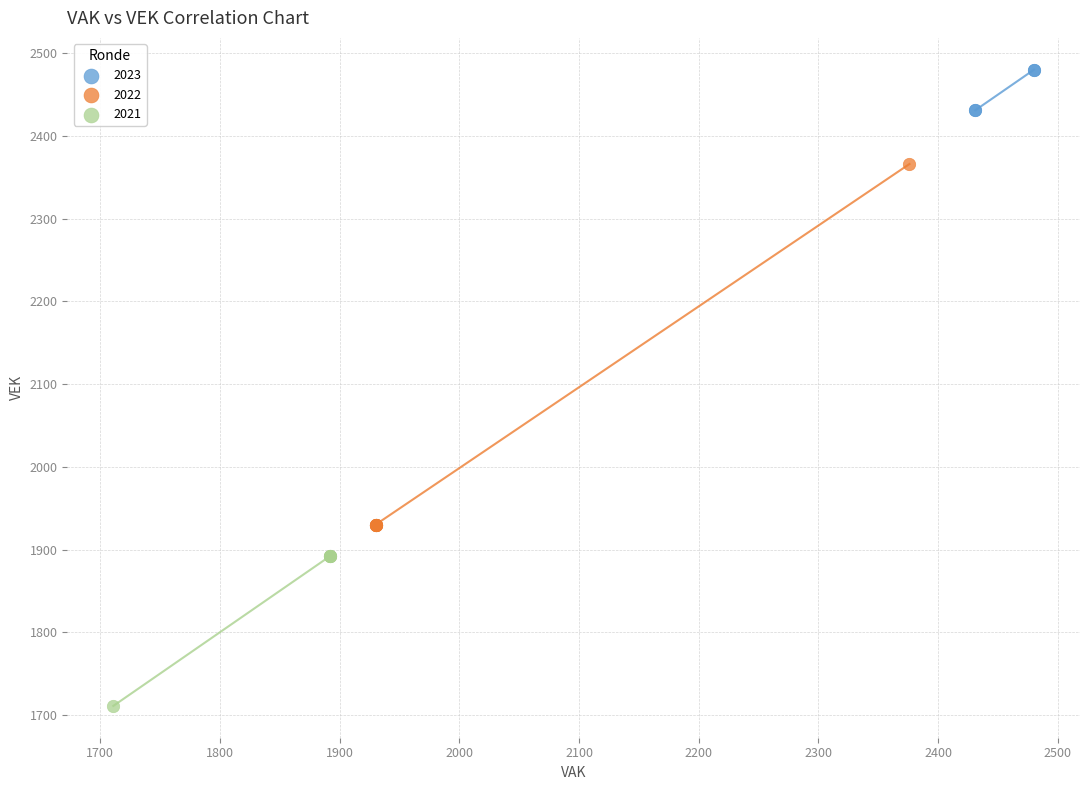

What are all the series names shown in the legend?

2023, 2022, 2021